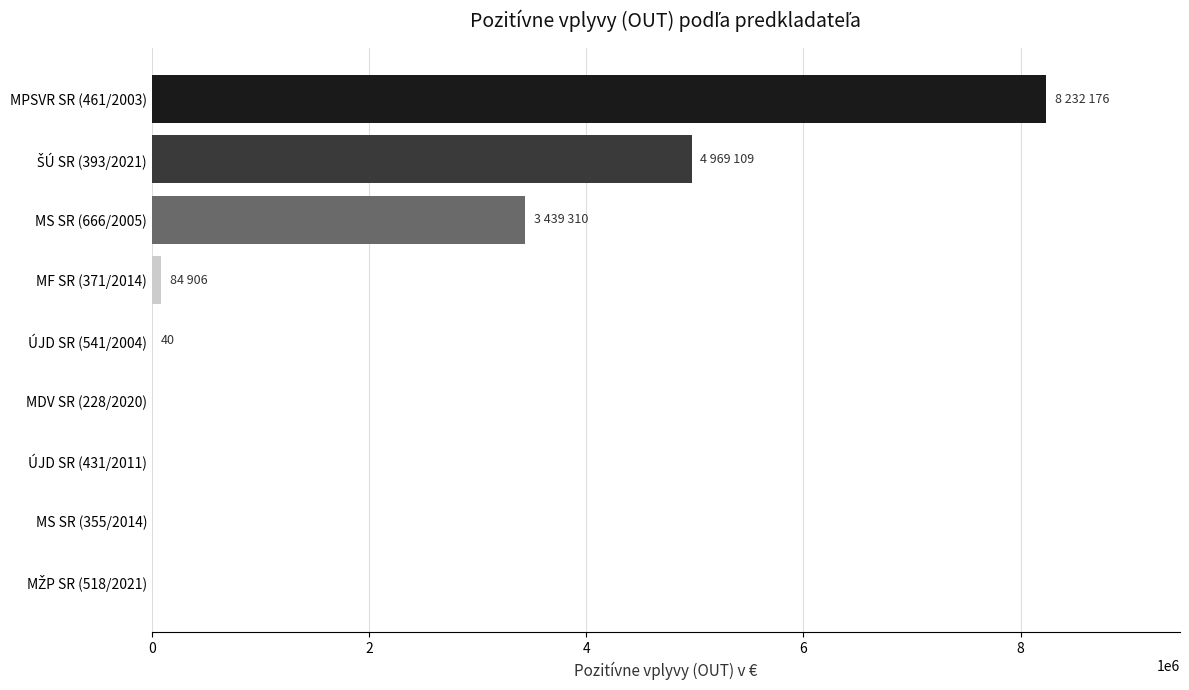

The value at MS SR (666/2005) is 3439310. True or false?

True